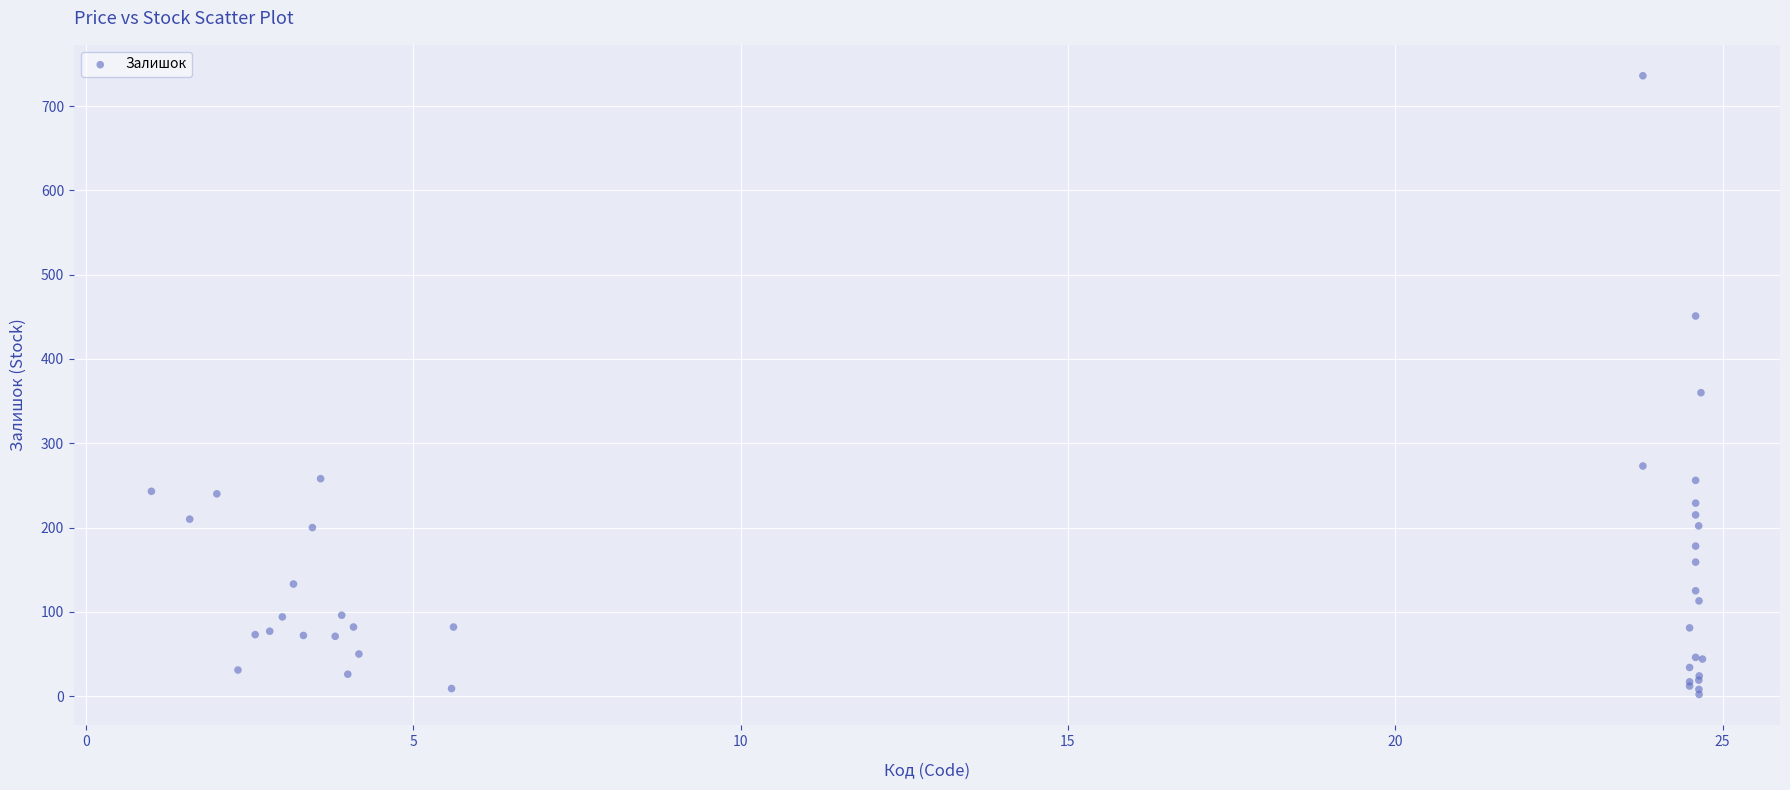

What Y value in the scatter plot is closest to 369?

360